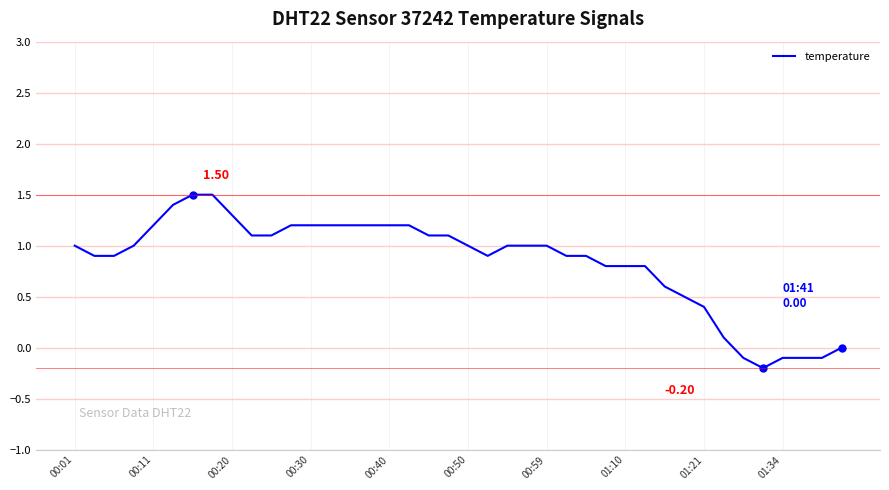

Does the chart have visible grid lines?

Yes